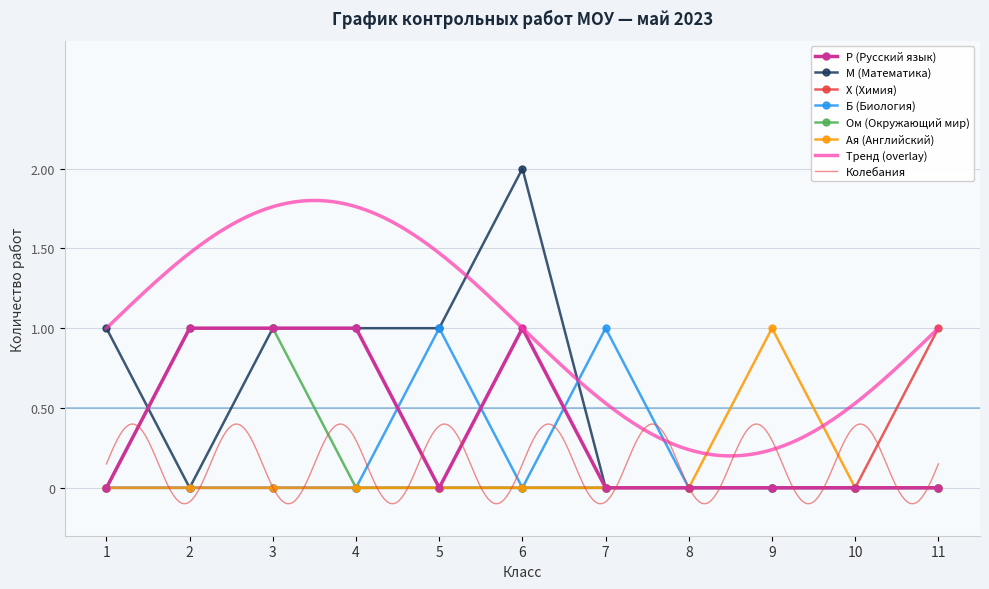

What are all the series names shown in the legend?

Р (Русский язык), М (Математика), Х (Химия), Б (Биология), Ом (Окружающий мир), Ая (Английский)